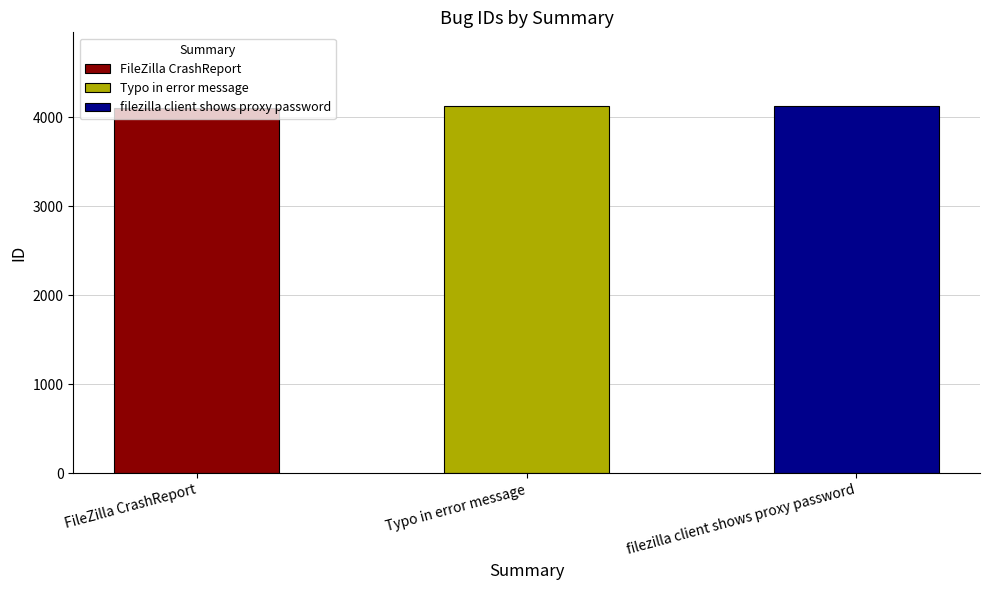

Which category has the highest value across all series?

filezilla client shows proxy password